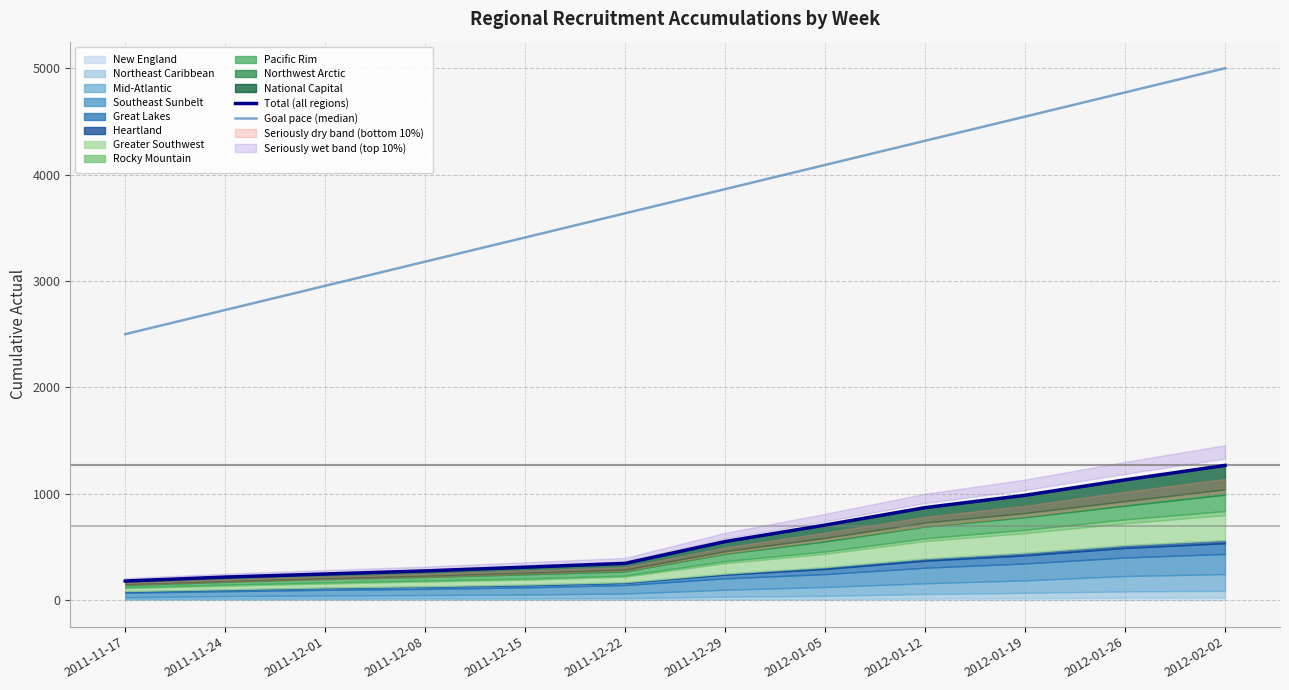

True or false: Total (all regions) and Goal pace (median) cross at least once.

False